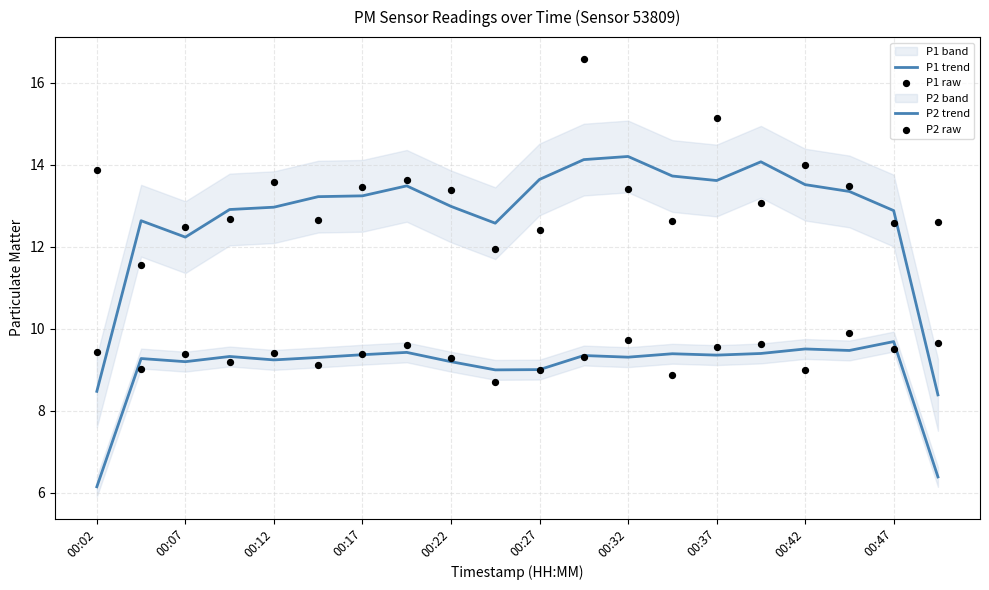

Which series contains the highest Y value?

P1 raw